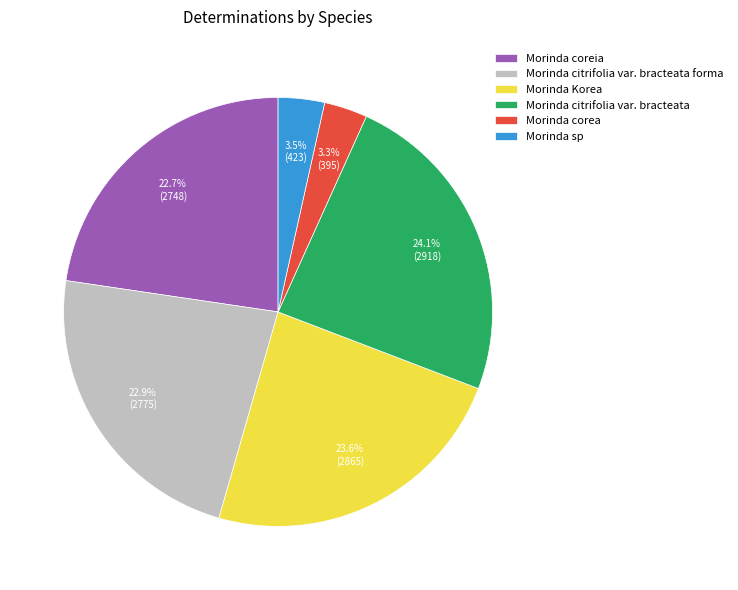

Count the number of slices in the pie.

6